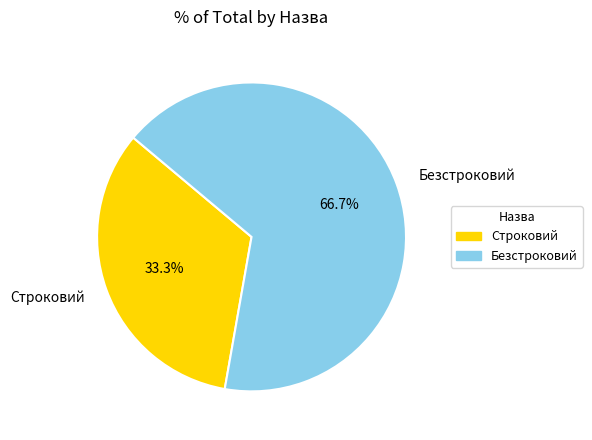

Which slice represents more than half of the pie?

Безстроковий